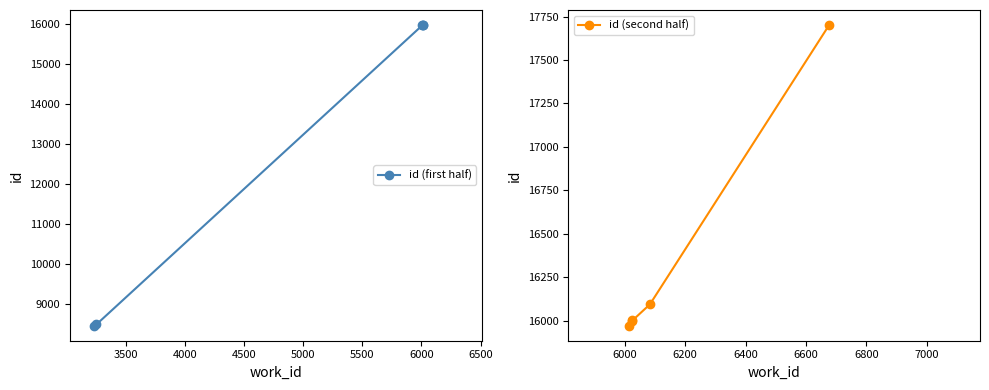

What is the value of the id (first half) point at the 2nd from the left?

8503